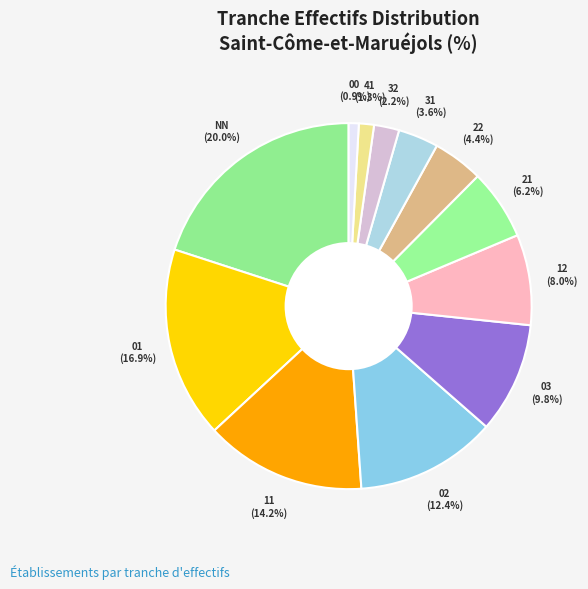

What percentage is the 21 slice, to the nearest percent?

6%